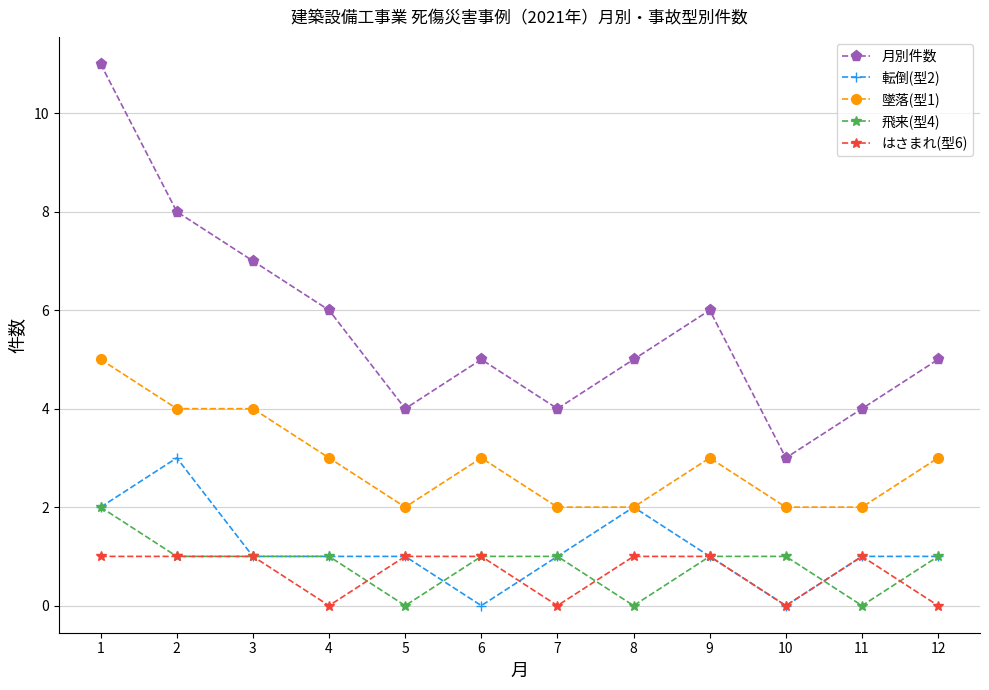

True or false: はさまれ(型6) has a value of 1 at 1.

True